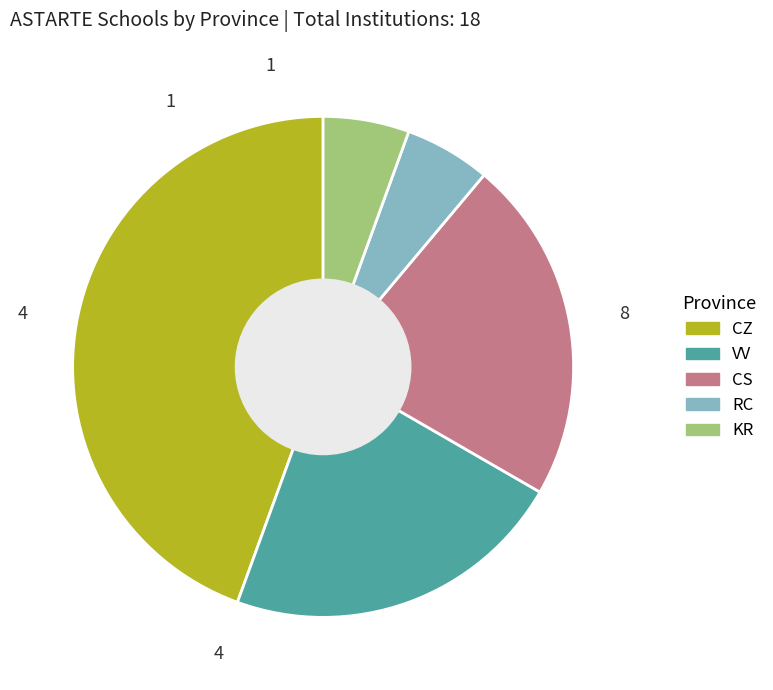

Which category has the biggest portion of the pie?

CZ